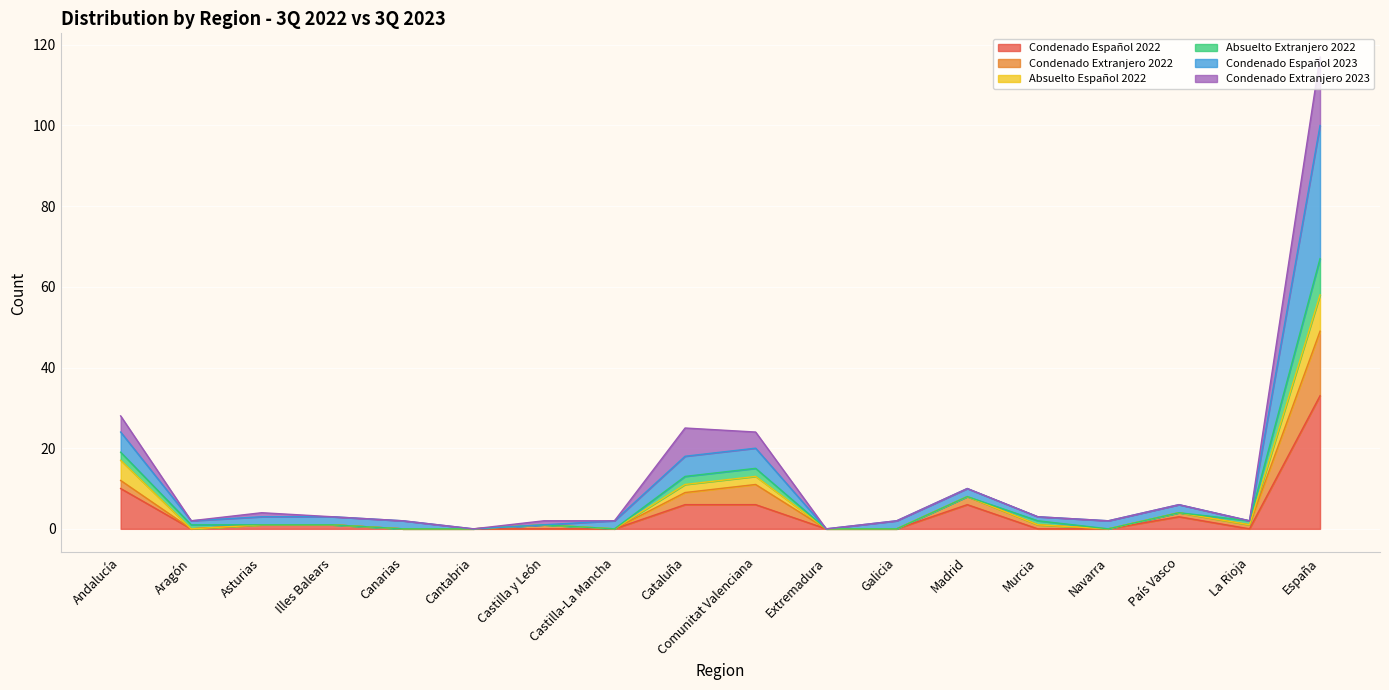

What is the label of the 13th point from the left?

Madrid